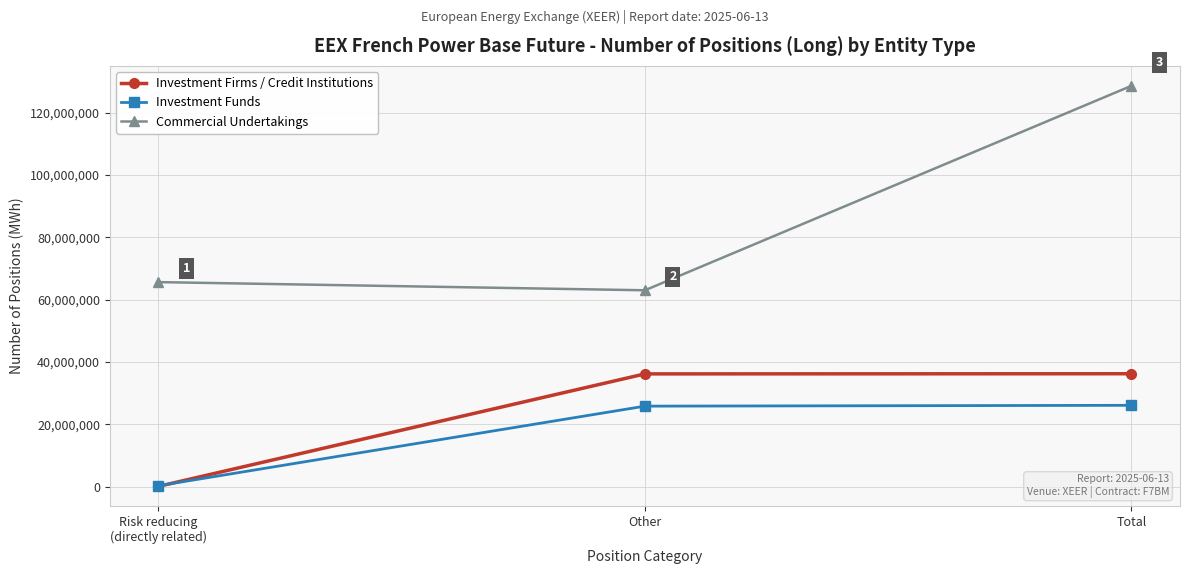

What is the maximum value shown in the chart?

128614627